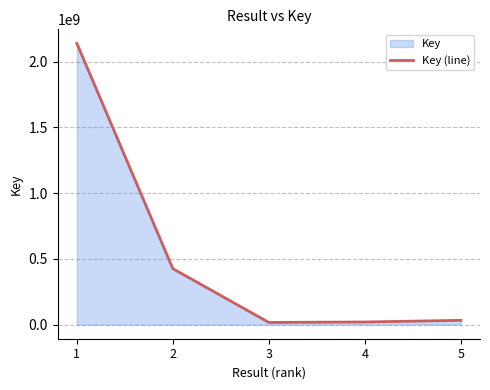

What is the change in value from 3 to 5?

+15980475